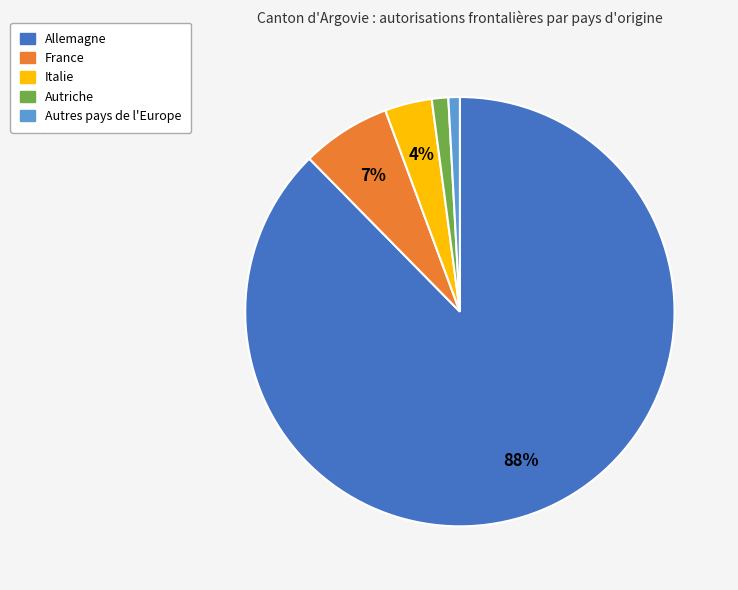

To the nearest percent, what percentage of the pie is Autres pays de l'Europe?

1%